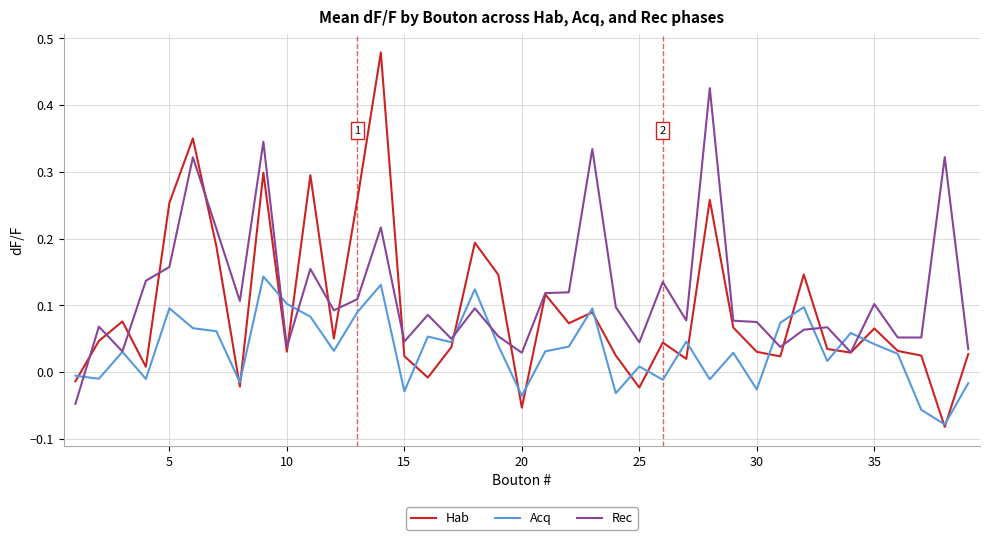

Which series has the widest spread of values?

Hab